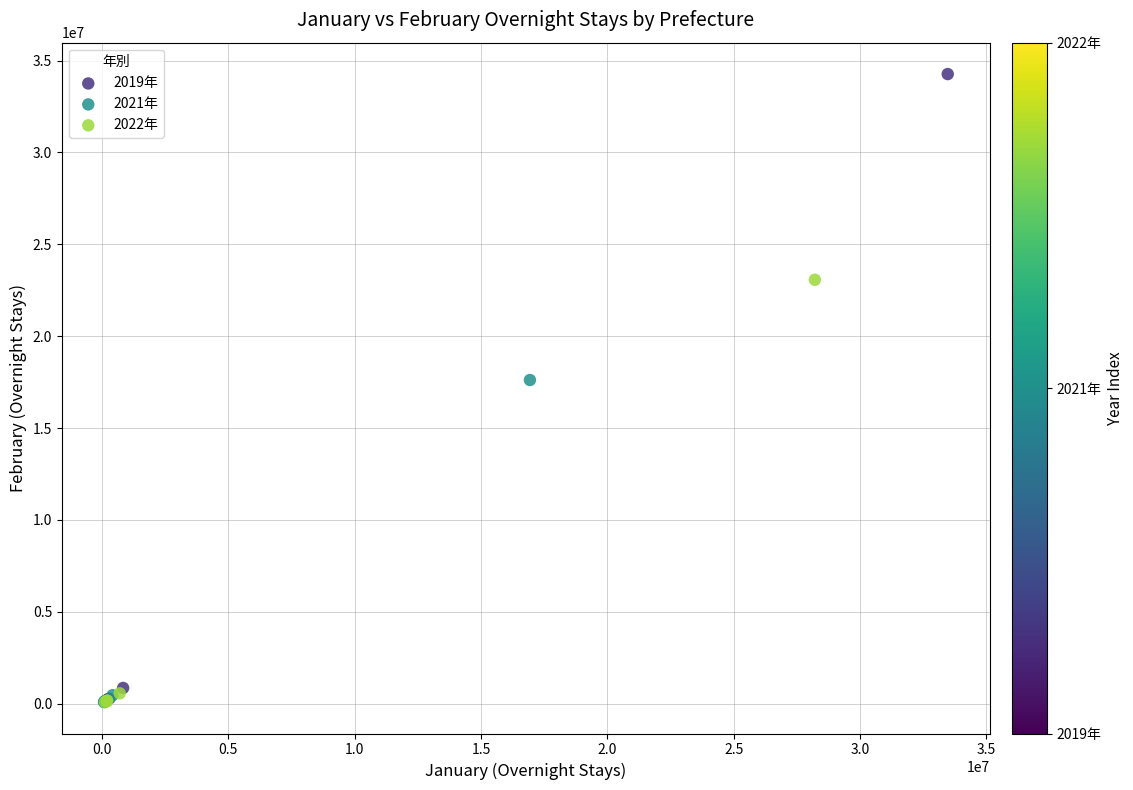

Which series reaches the maximum Y coordinate?

2019年